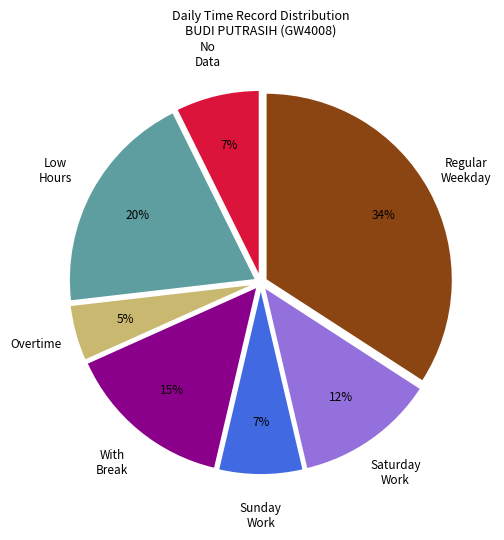

To the nearest percent, what is the difference between the largest and smallest slice percentages?

29%